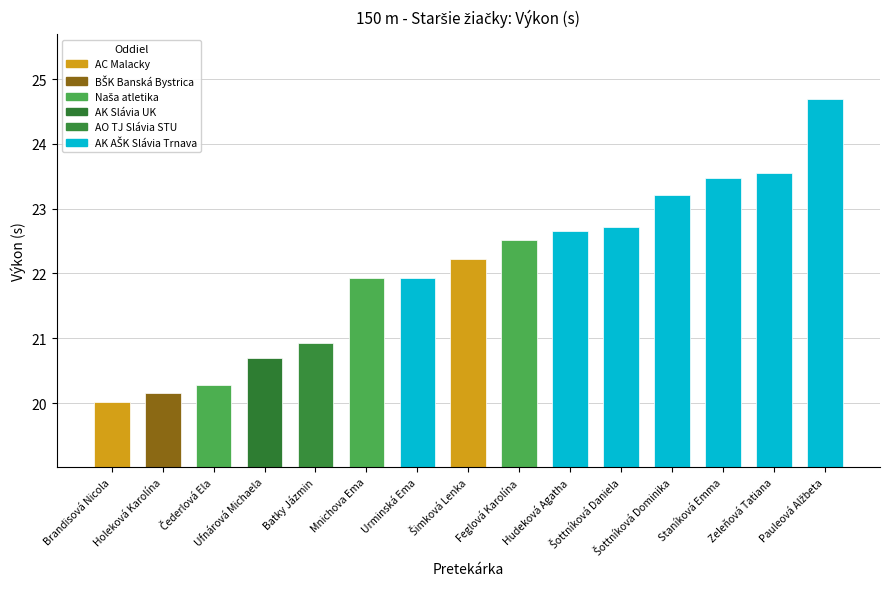

What is the sum of all values?

331.0